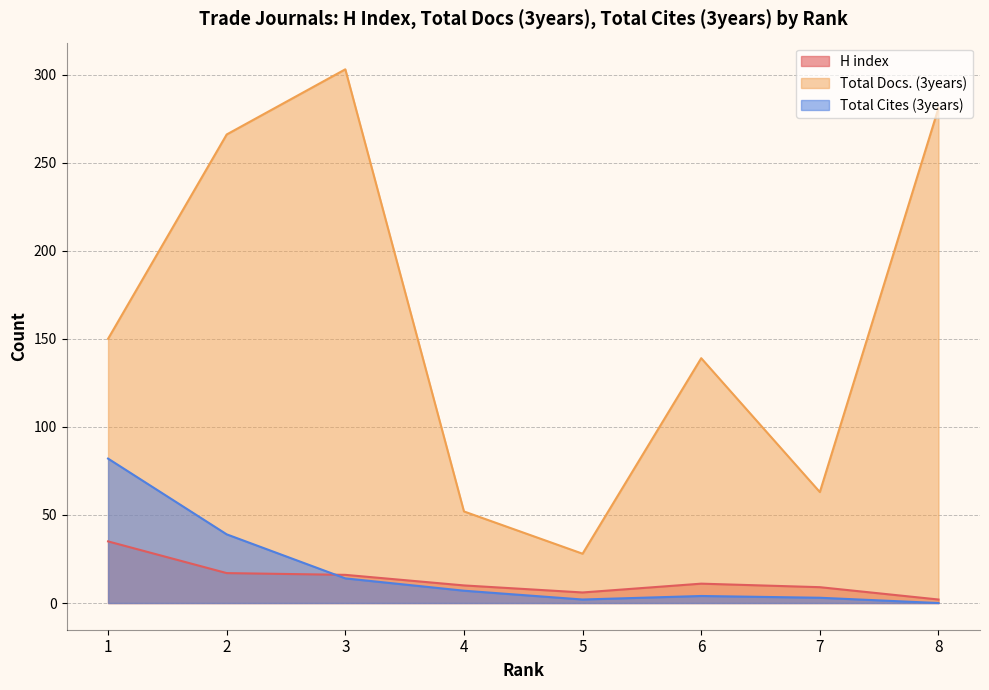

After their last crossing, which series has the higher values: Total Cites (3years) or H index?

H index